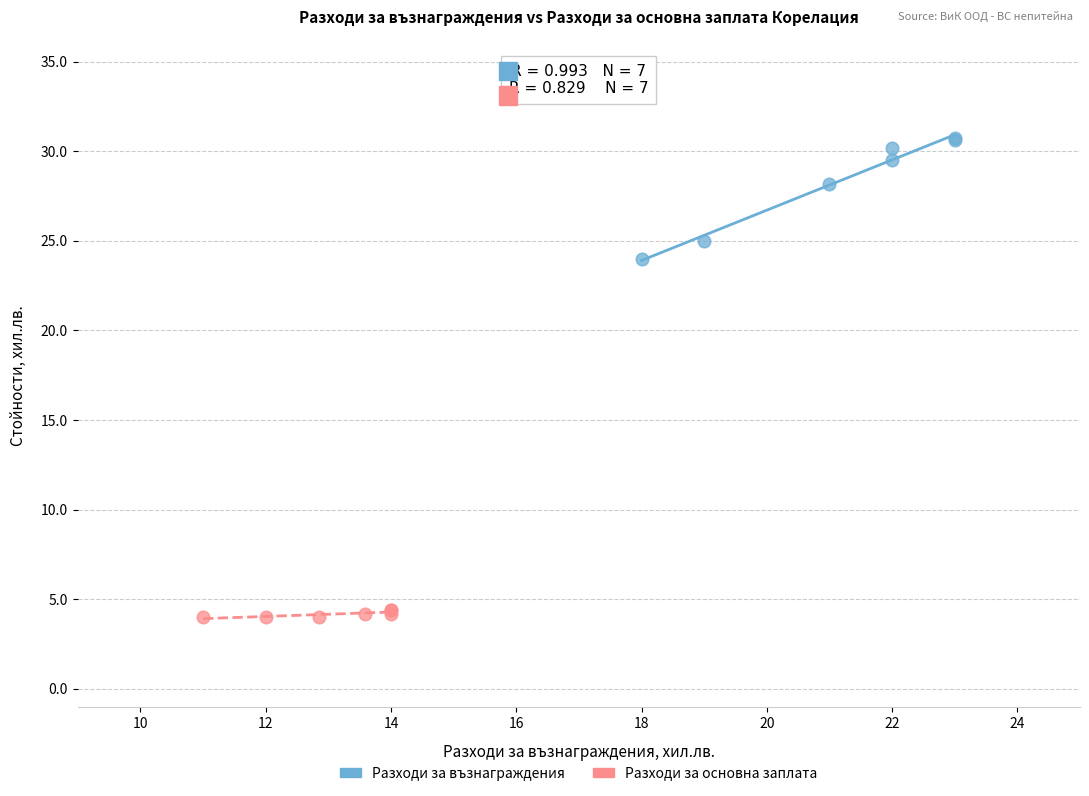

Which series has the largest Y range (max minus min)?

Разходи за възнаграждения